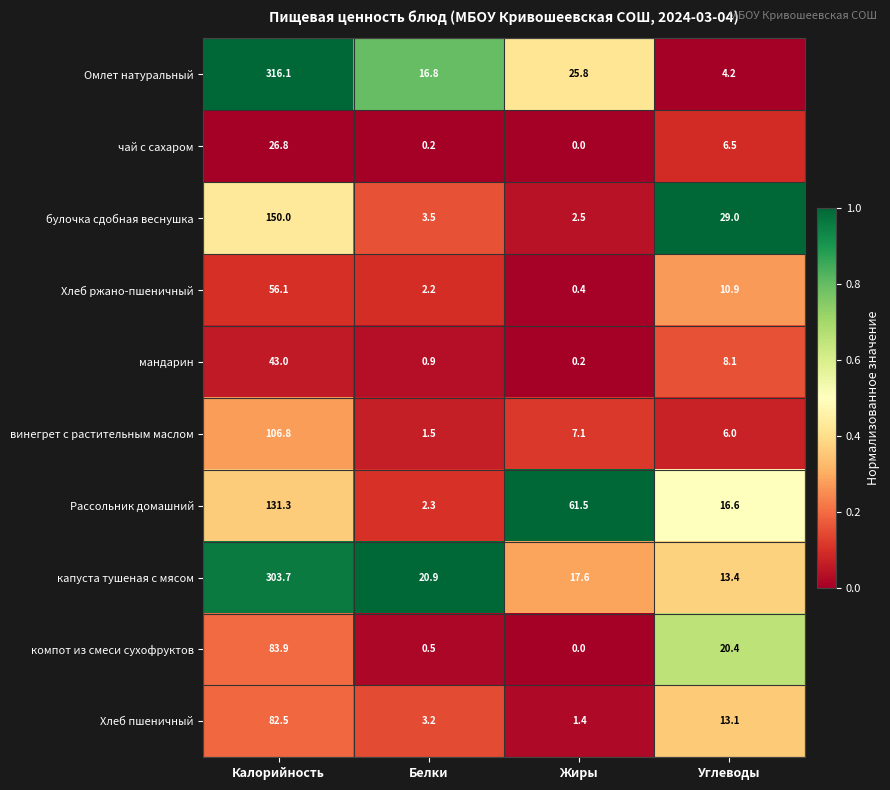

What value does the Рассольник домашний series have at Белки?

2.3